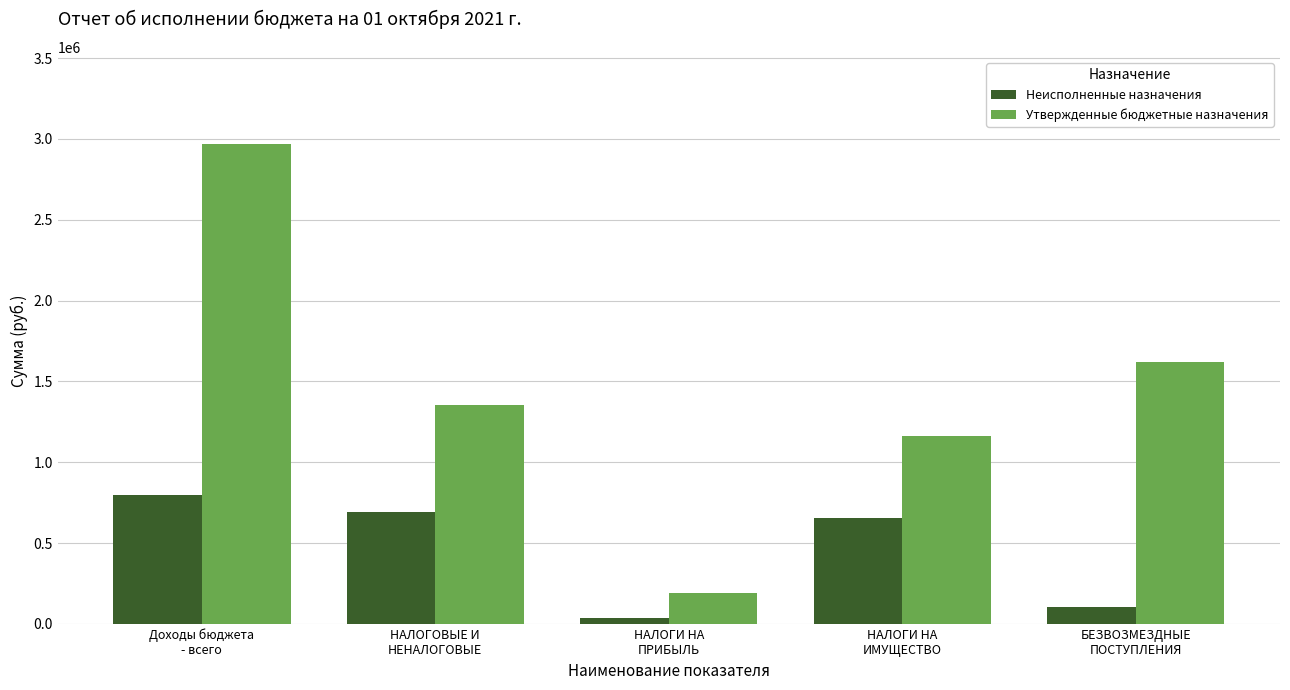

Count the number of data series in this chart.

2